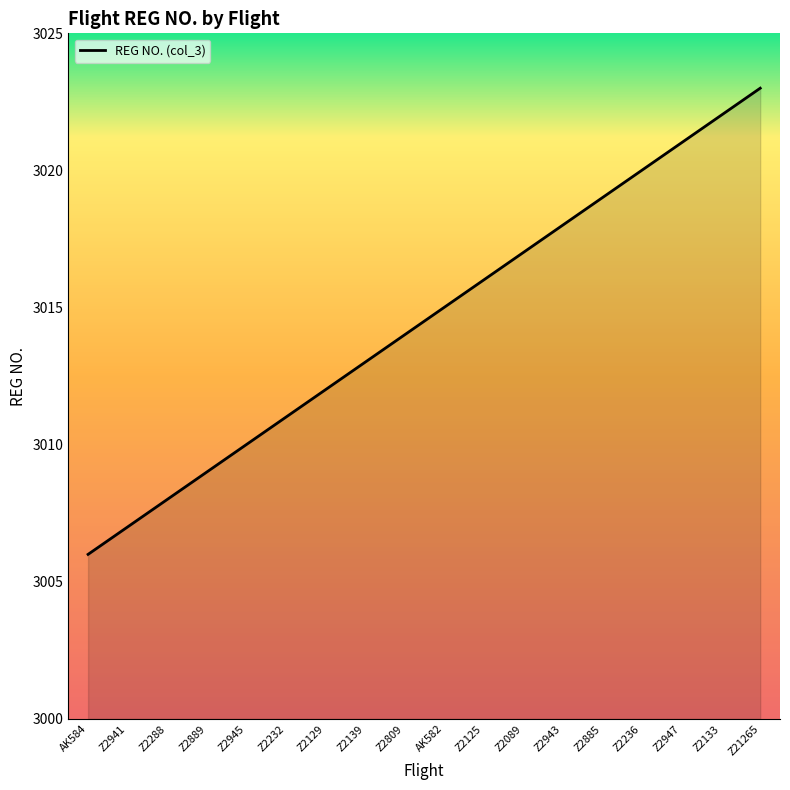

What is the difference between the values at Z2885 and Z2809?

5